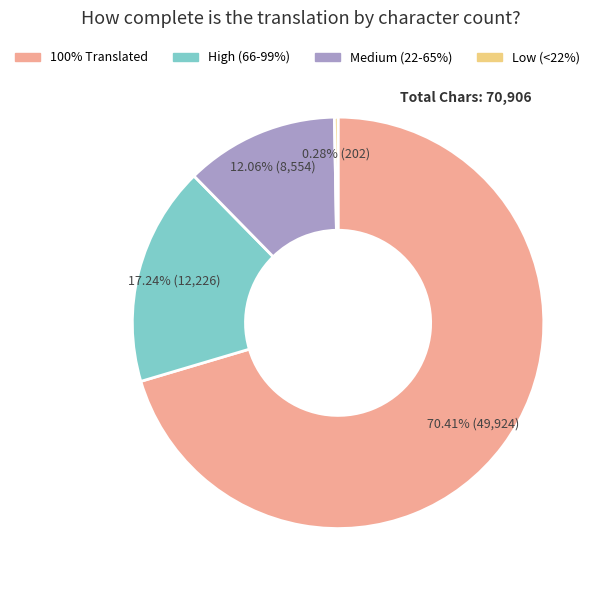

How many slices are in this pie chart?

4